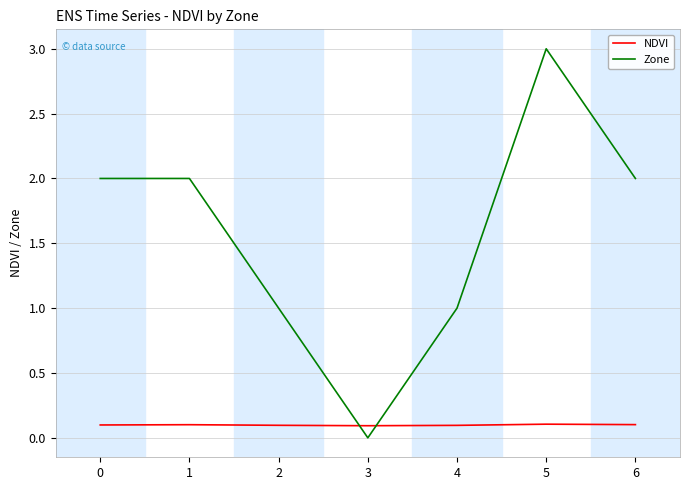

What is the difference between the highest and lowest values at 3?

0.1